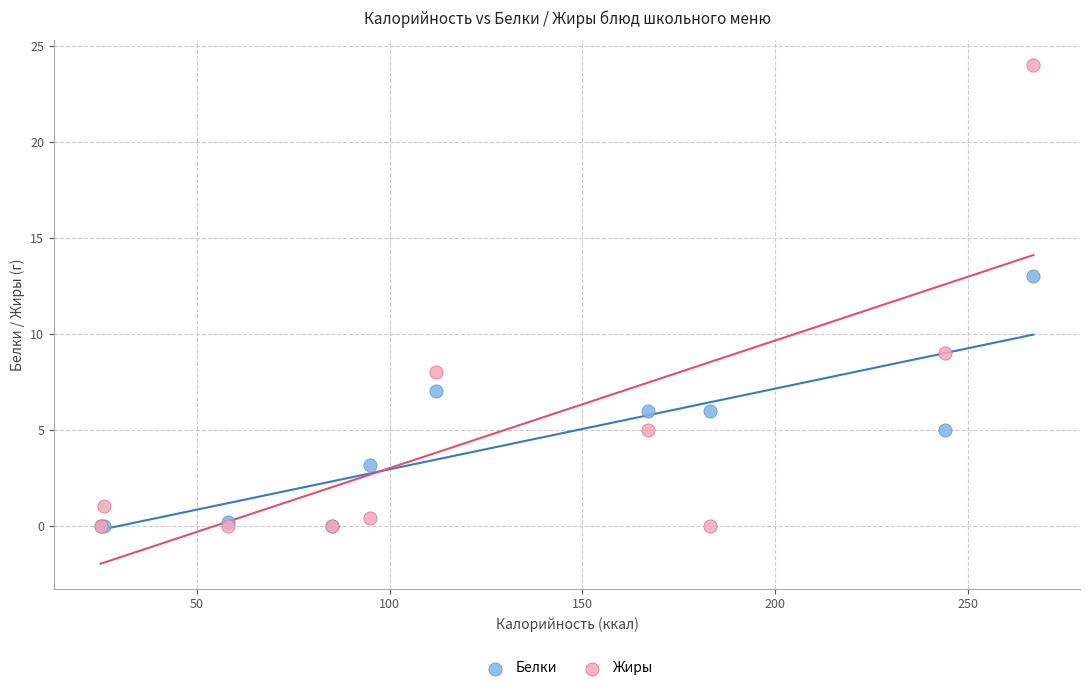

What are all the series names shown in the legend?

Белки, Жиры